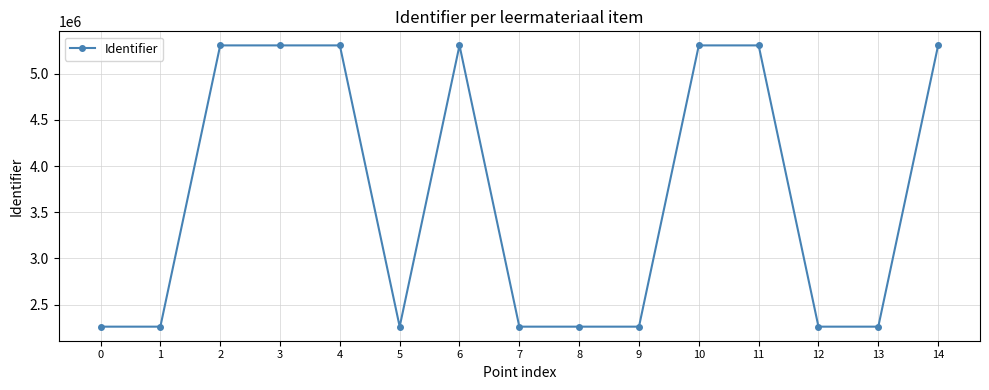

How many lines are shown in the chart?

1